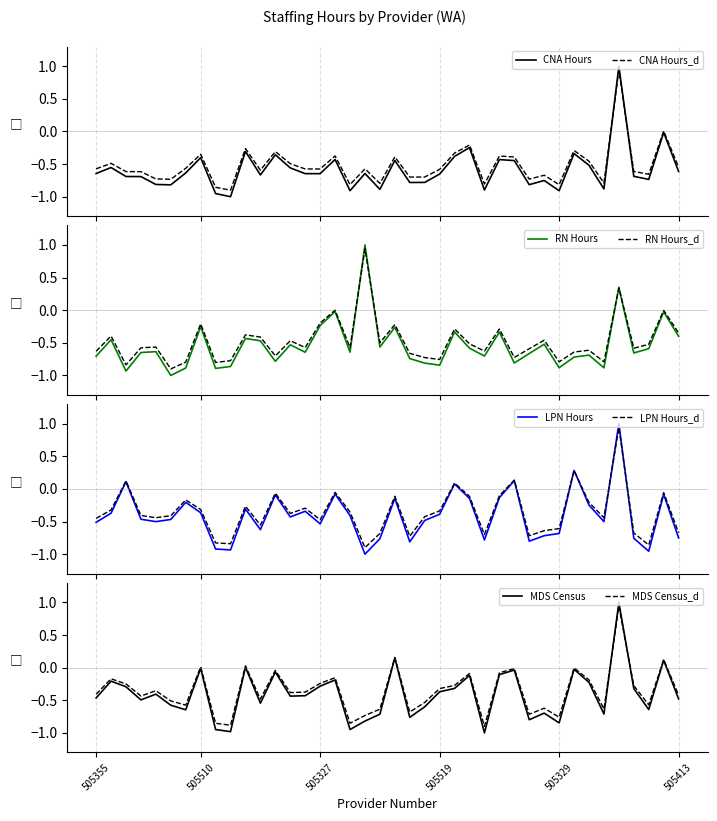

How many values in the LPN Hours series are below 0?

35